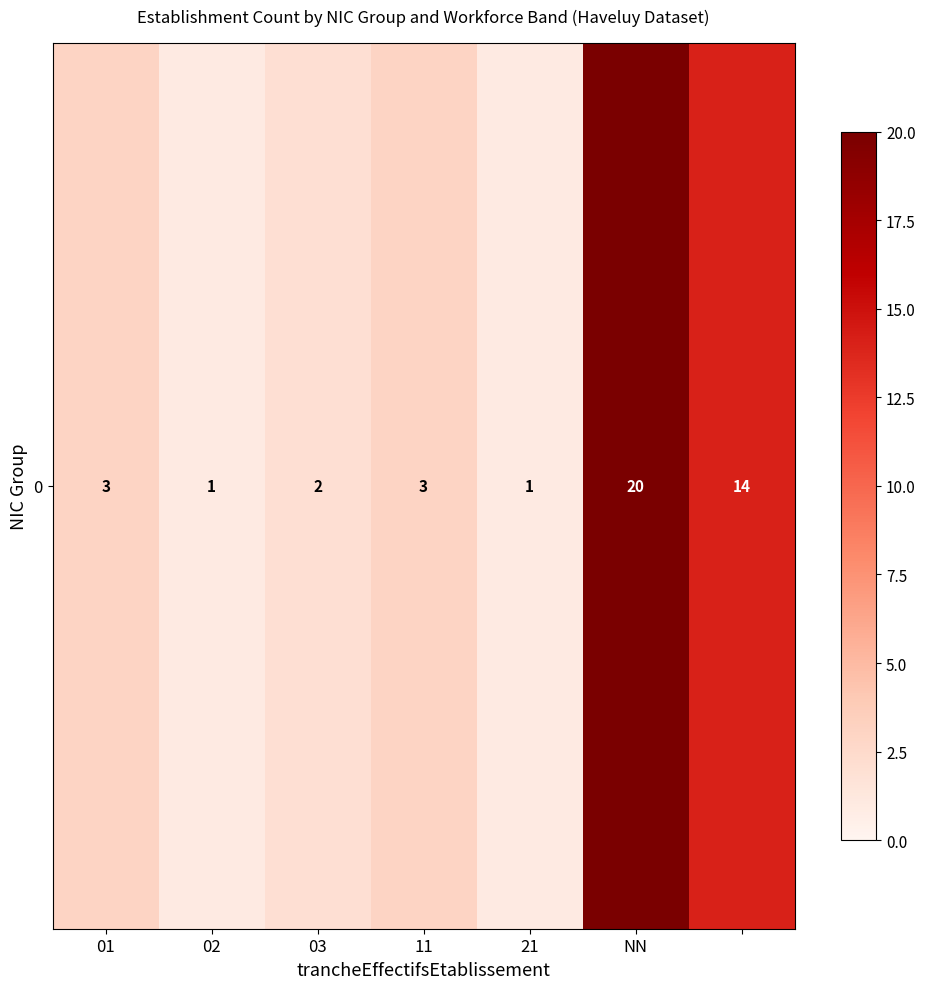

Reading left to right, list all the values displayed in this chart.

3	1	2	3	1	20	14